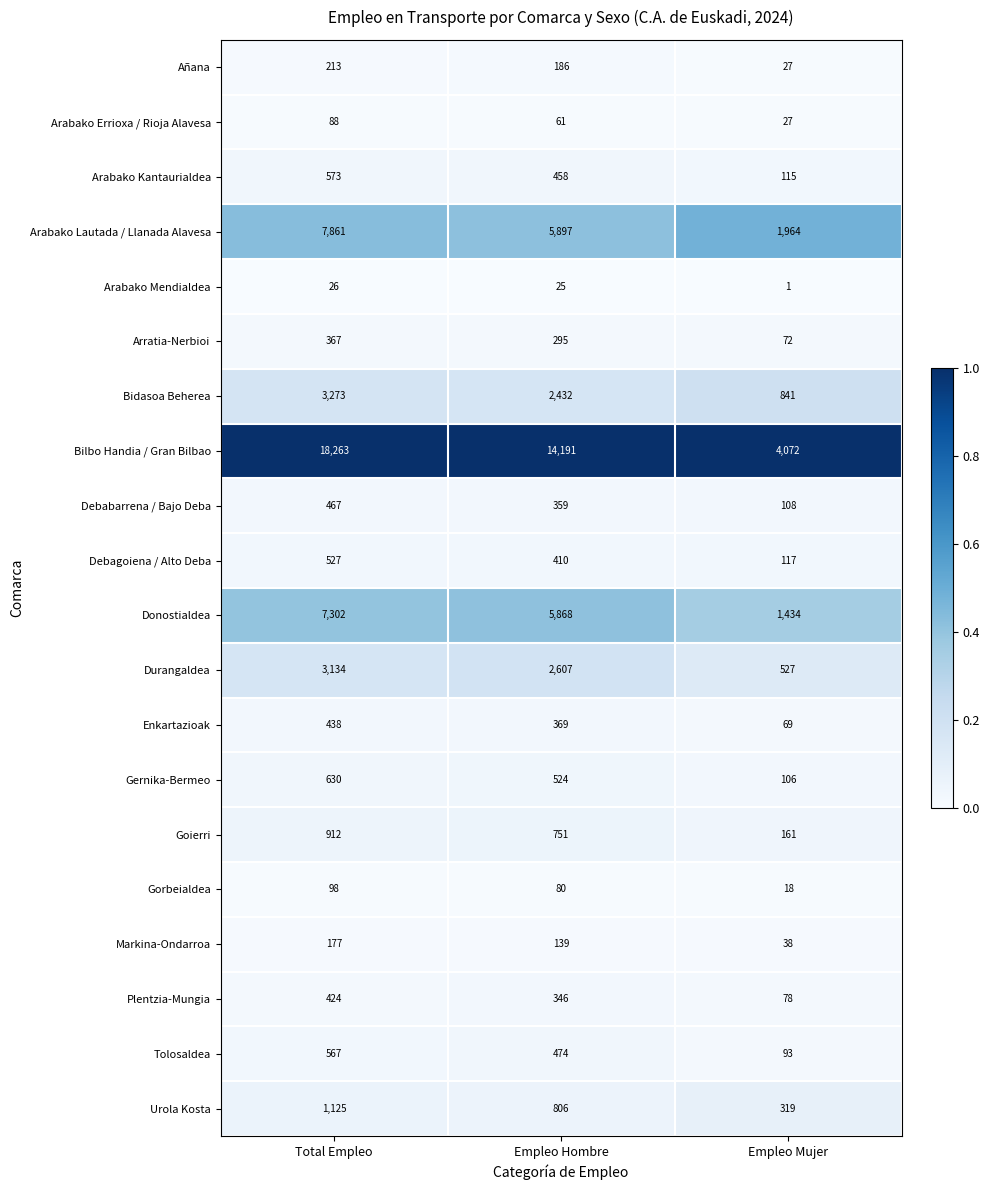

What is the sum of the Enkartazioak values at Empleo Hombre and Empleo Mujer?

438